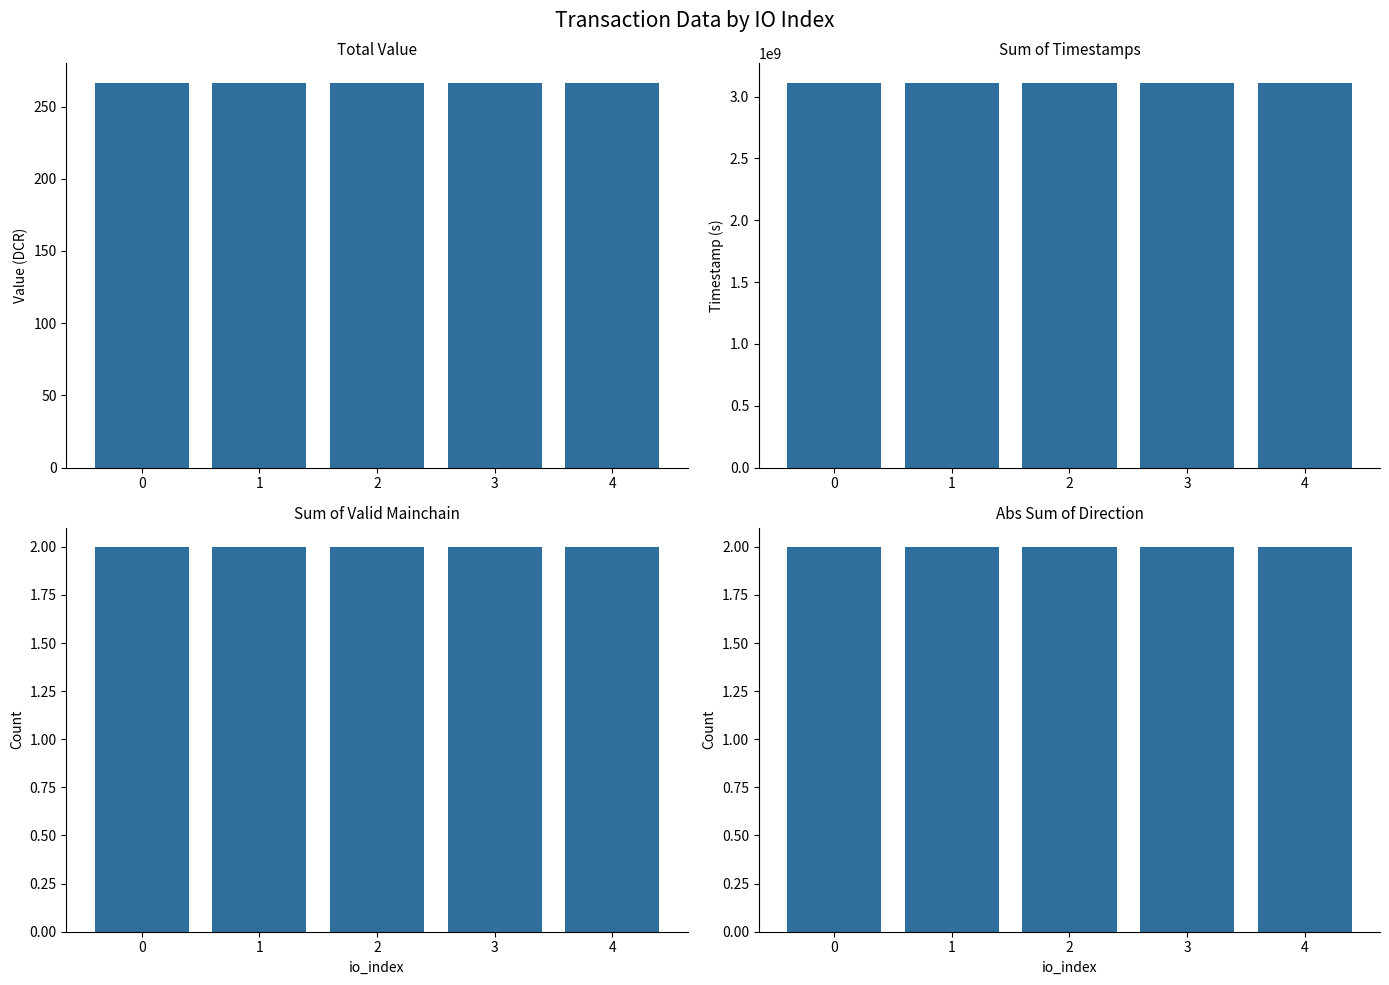

What is the greatest value displayed?

3113734707.0